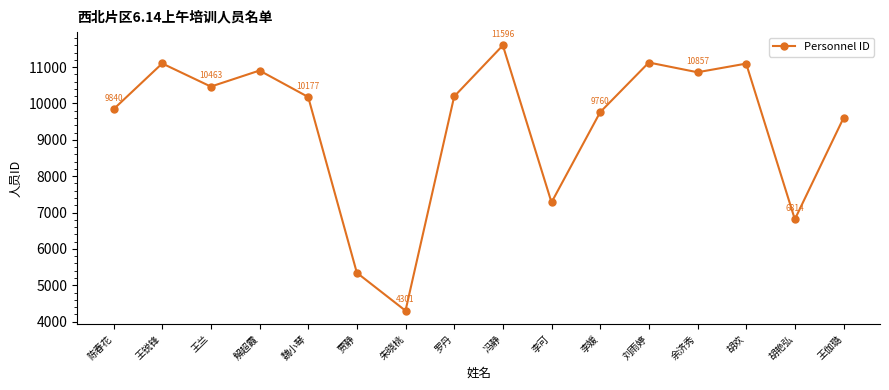

Does the chart display data point markers on the line(s)?

Yes